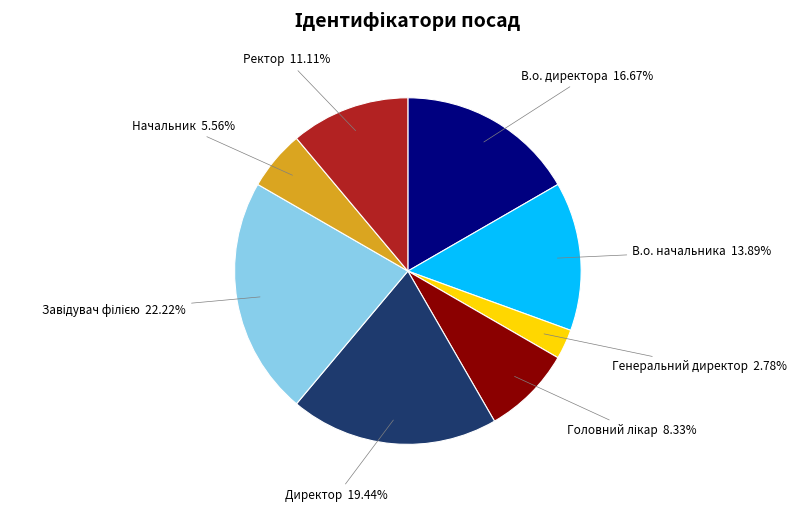

The Ректор slice represents 11% of the pie. True or false?

True